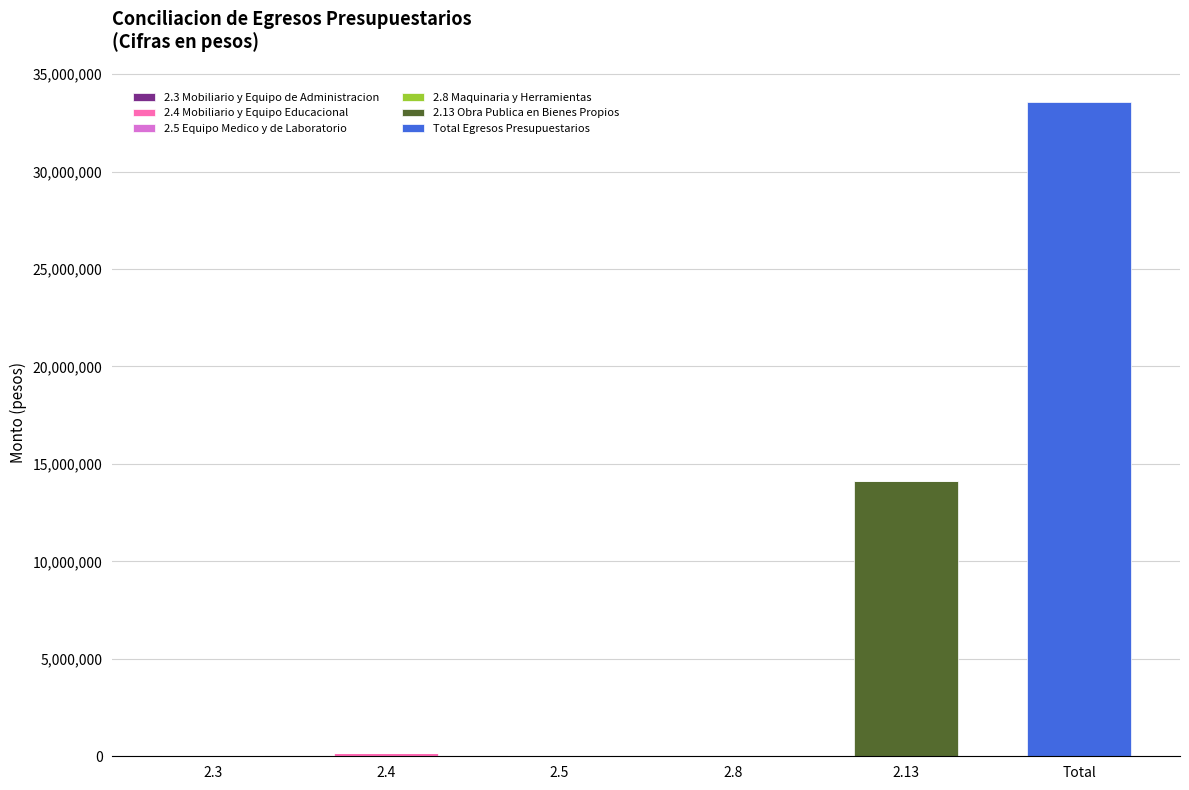

At which category is the sum across all series the highest?

Total